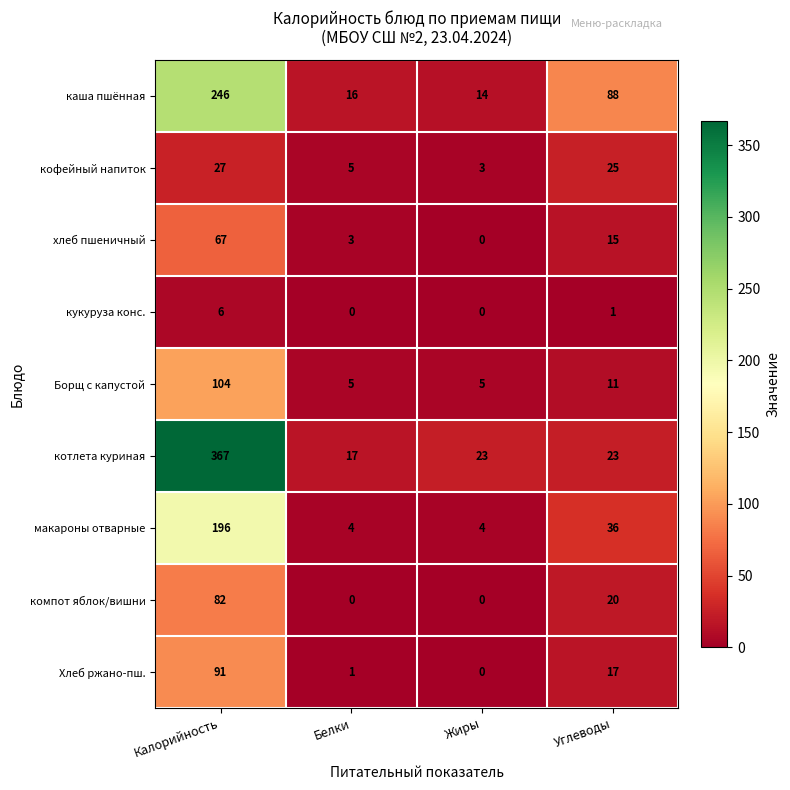

What is the total value across all series at Калорийность?

1186